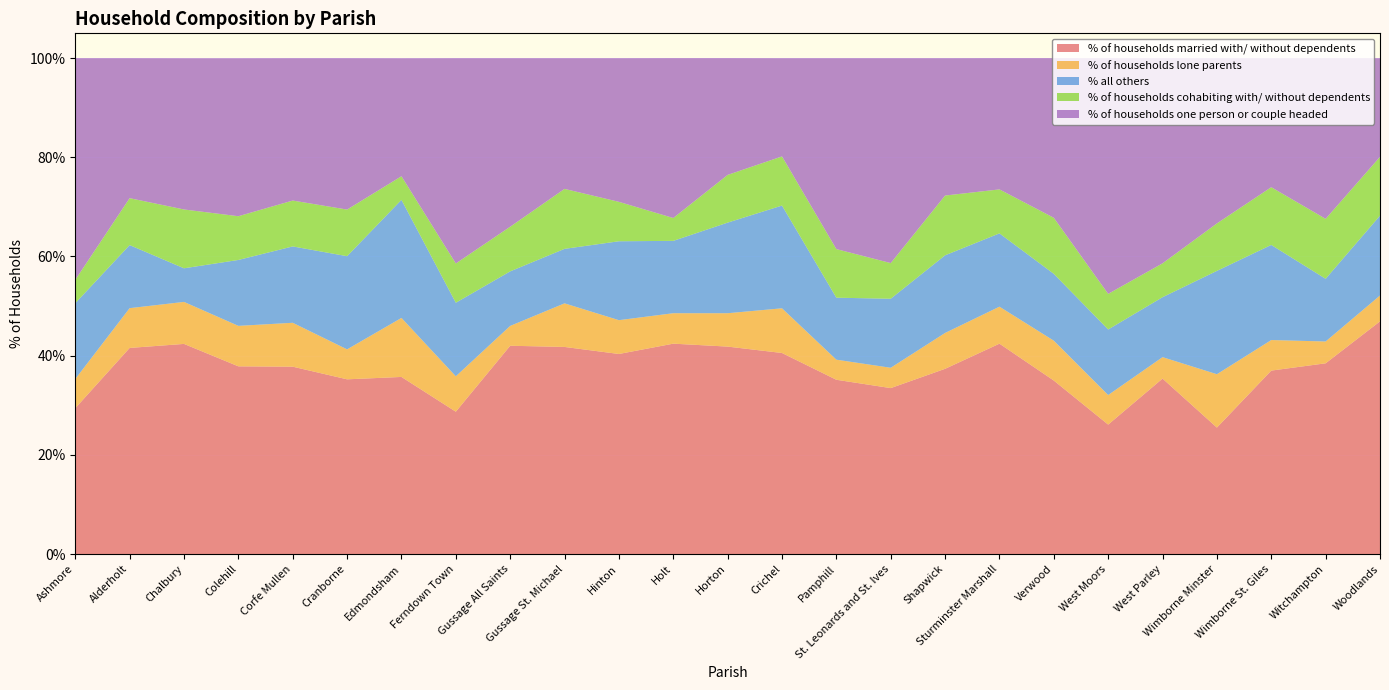

Reading left to right, transcribe all the data shown in this chart.

% of households married with/ without dependents: 29.4	41.6	42.4	37.9	37.8	35.2	35.7	28.7	42.0	41.8	40.3	42.4	41.8	40.5	35.1	33.5	37.4	42.4	35.0	26.1	35.4	25.5	37.0	38.5	46.9
% of households lone parents: 5.9	8.0	8.5	8.2	8.8	6.0	11.9	7.1	4.0	8.8	6.8	6.1	6.7	9.0	4.0	4.1	7.2	7.5	8.0	6.0	4.3	10.8	6.2	4.4	5.2
% all others: 15.3	12.7	6.8	13.3	15.4	18.8	23.8	14.8	11.0	11.0	15.9	14.6	18.3	20.7	12.5	13.9	15.7	14.8	13.5	13.2	12.1	20.8	19.2	12.6	16.1
% of households cohabiting with/ without dependents: 4.7	9.5	11.9	8.8	9.2	9.4	4.8	7.9	9.0	12.1	8.0	4.6	9.6	9.9	9.8	7.2	12.1	8.9	11.3	7.2	6.8	9.6	11.6	12.1	11.8
% of households one person or couple headed: 44.7	28.2	30.5	31.9	28.7	30.5	23.8	41.4	34.0	26.4	29.0	32.2	23.6	19.8	38.5	41.3	27.7	26.5	32.2	47.5	41.4	33.3	26.0	32.4	19.9